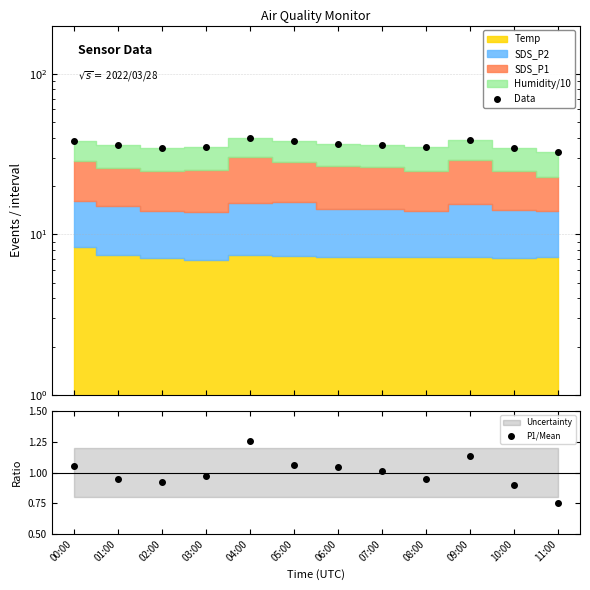

The P1/Mean series shows 0.7 at 06:00. True or false?

False